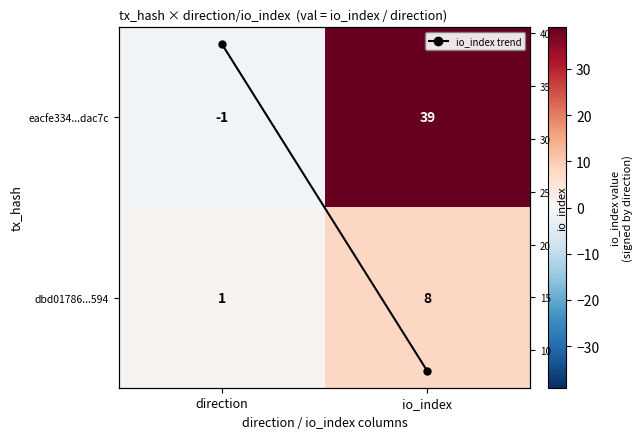

What is the maximum value for io_index trend?

39